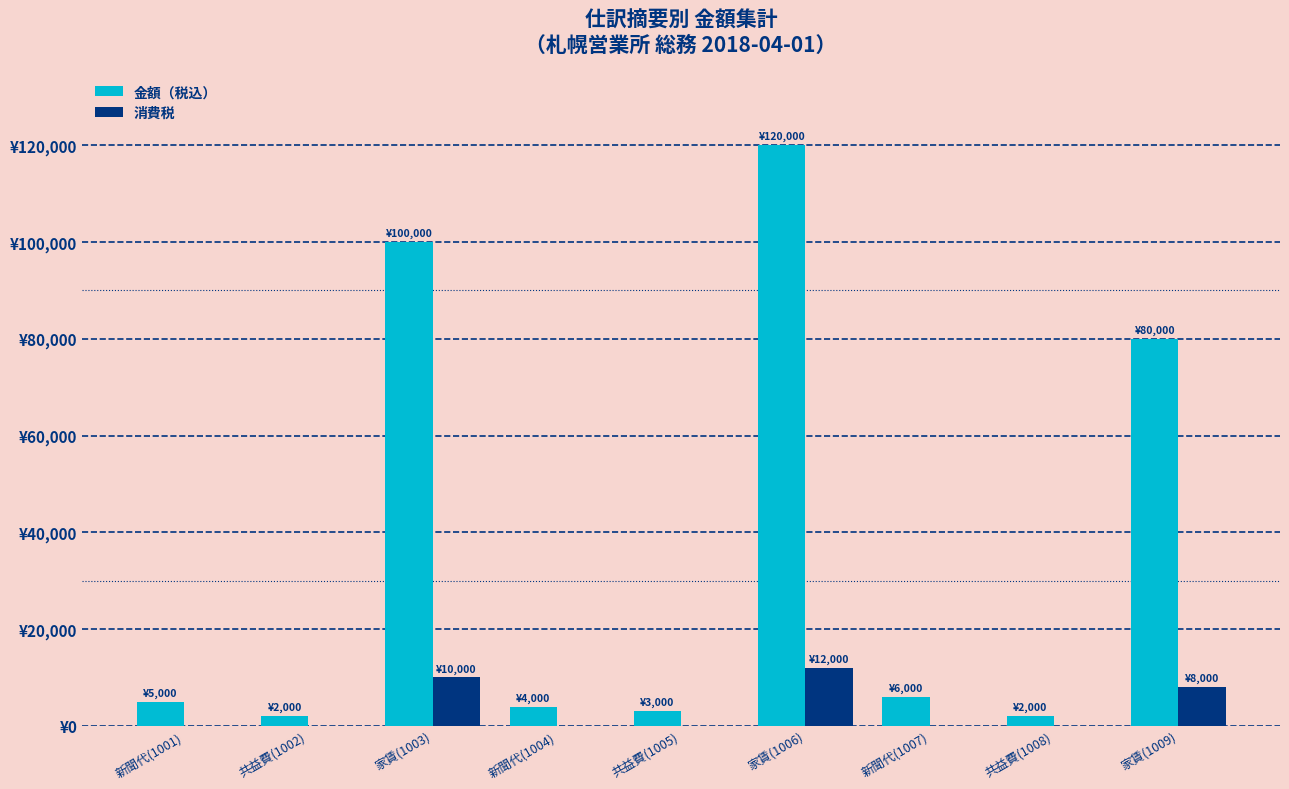

Is it true that 消費税 equals 4561 at 共益費(1008)?

False